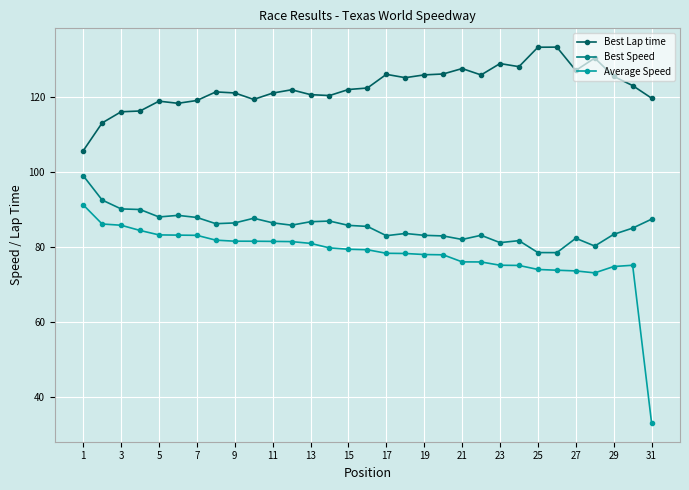

What are all the series names shown in the legend?

Best Lap time, Best Speed, Average Speed